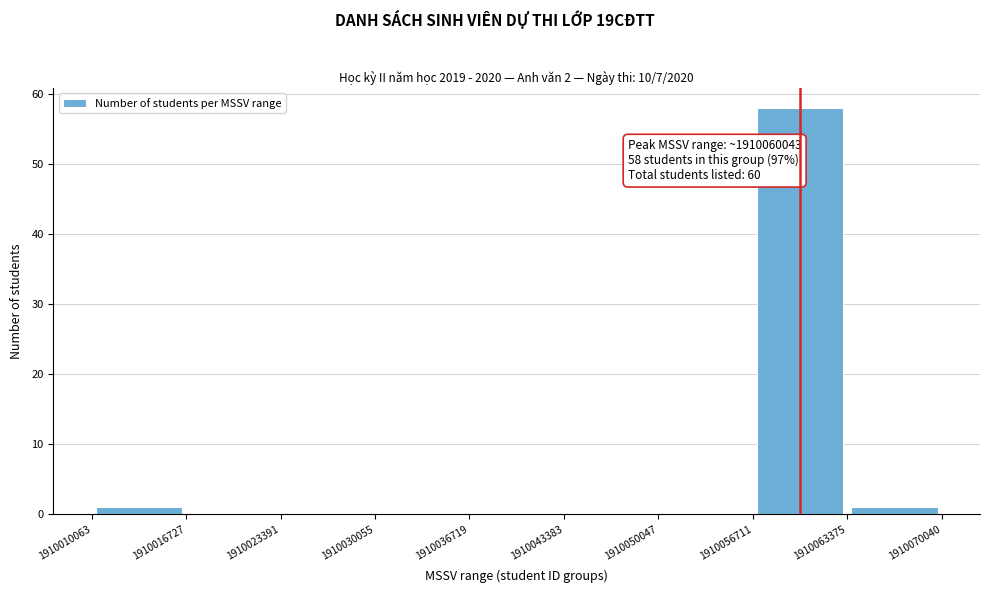

Over which range of the x-axis is the bar tallest?

1910056711 to 1910063375